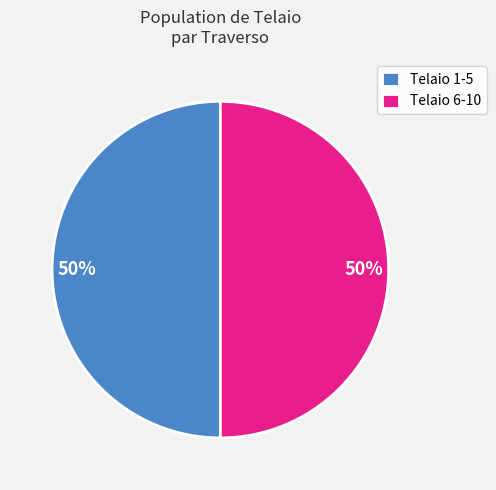

To the nearest percent, what is the combined percentage of Telaio 6-10 and Telaio 1-5?

100%